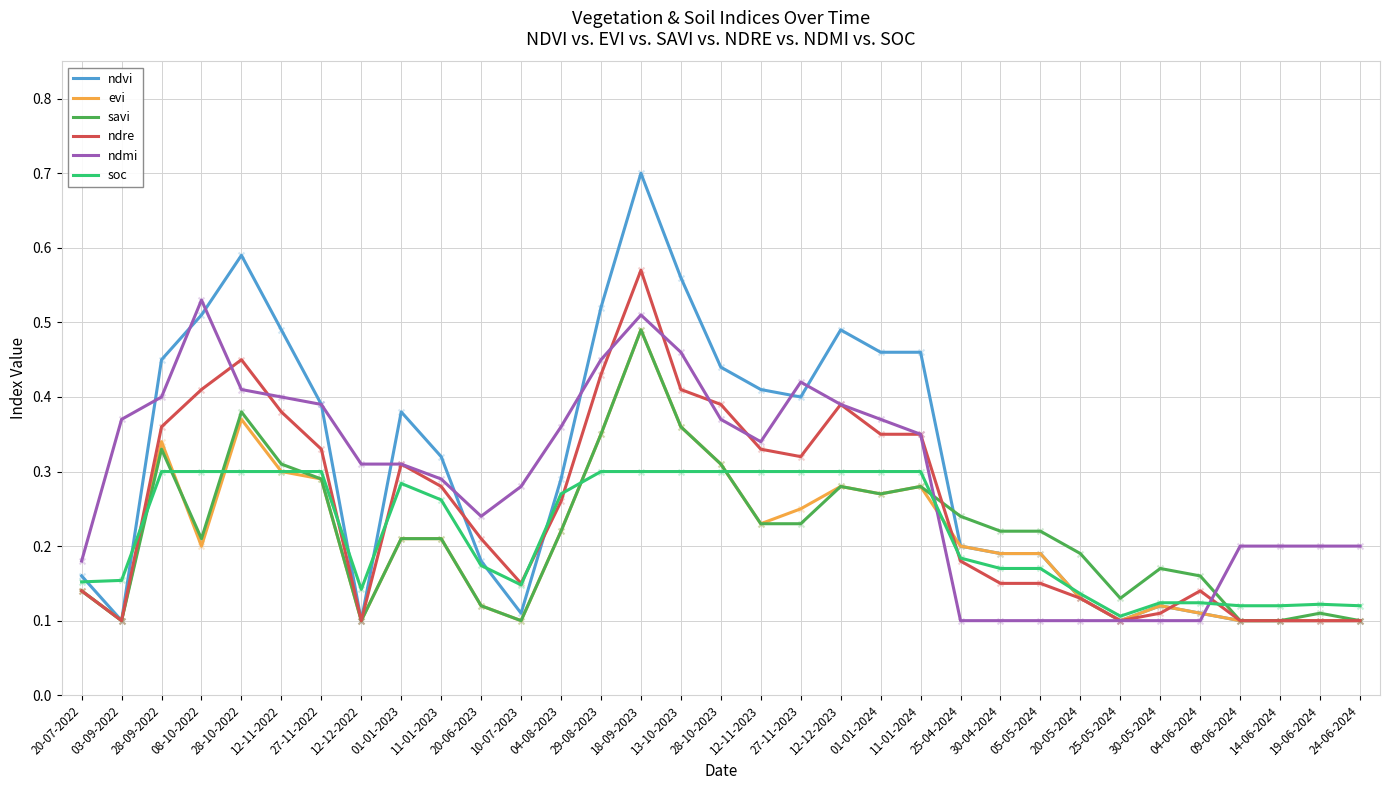

At how many categories does at least one series exceed 0?

33